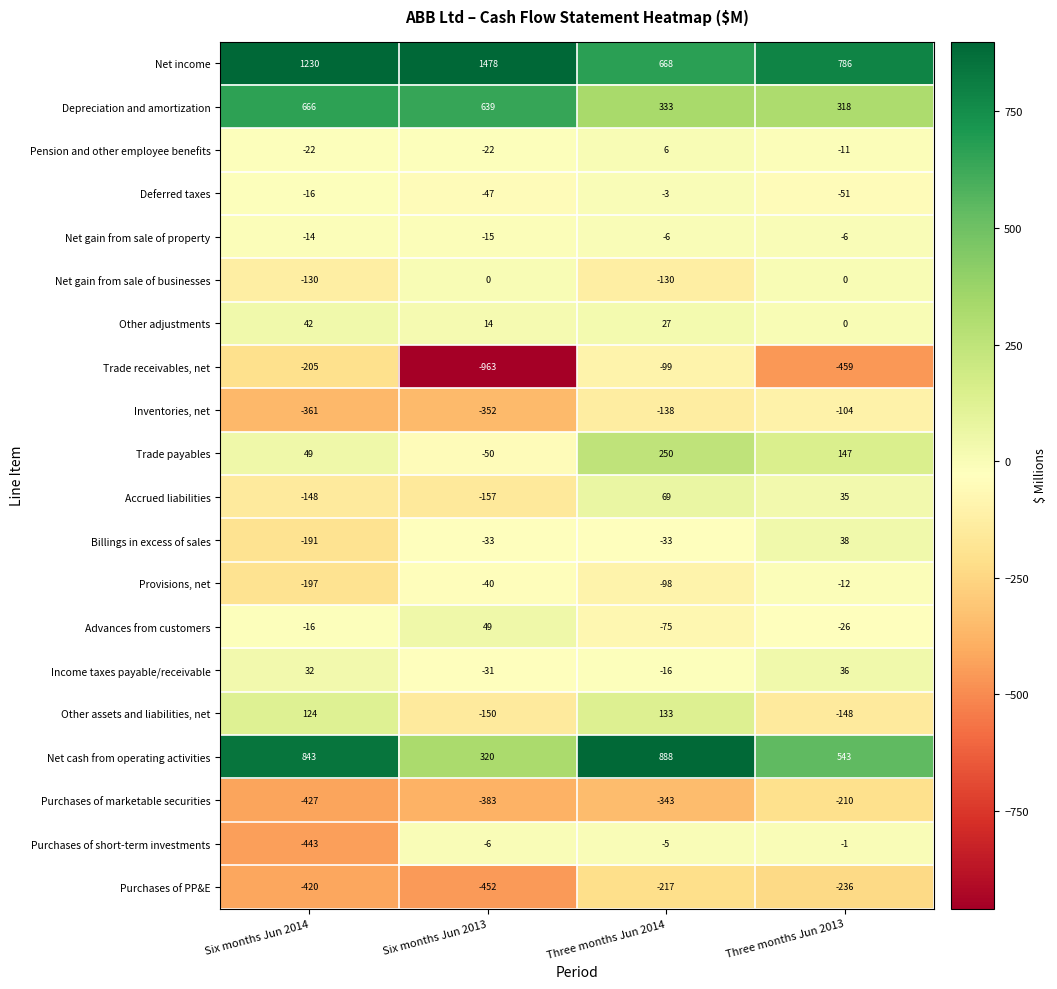

What is the difference between the maximum and minimum values in the Net income series?

810